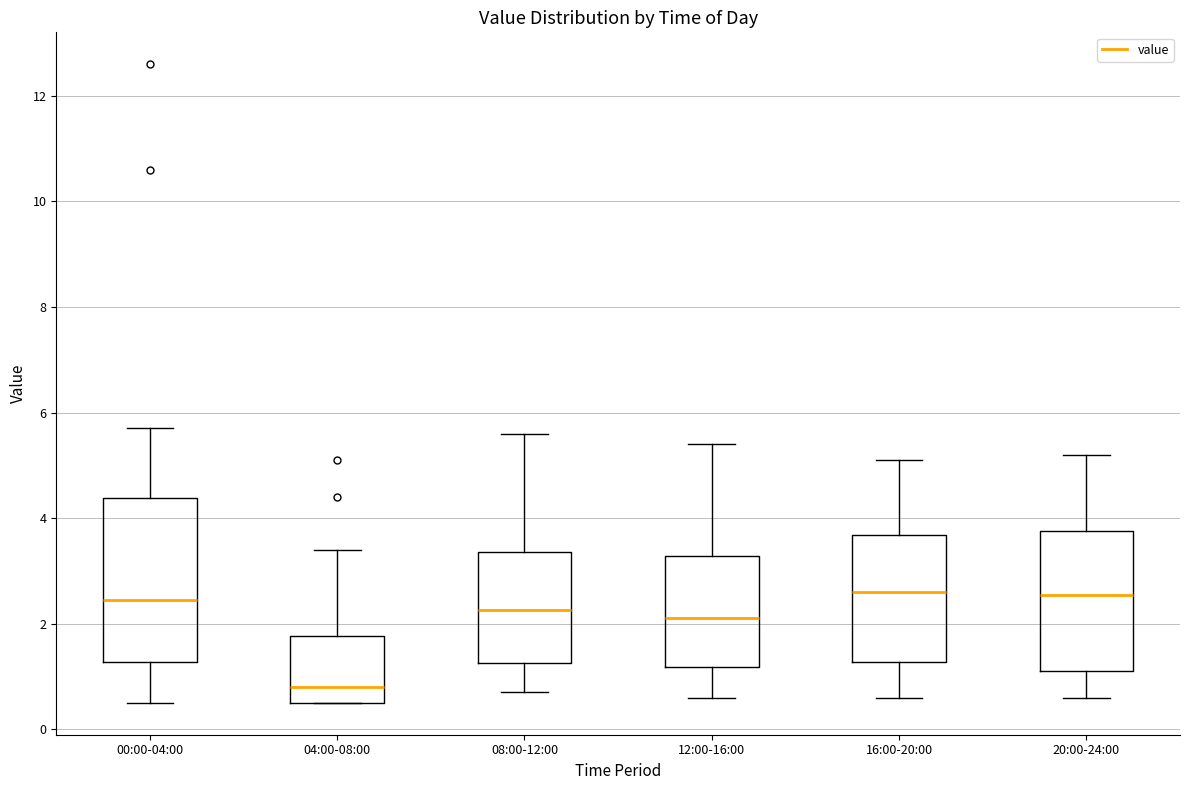

Reading left to right, read every box against the y-axis: the position of its median line, the range the box covers, and the ends of its whiskers. The values are not printed on the chart, so give them approximately, as read against the axis.

00:00-04:00: median 2.4, box 1.2 to 4.4, whiskers 0.6 to 5.8
04:00-08:00: median 0.8, box 0.6 to 1.8, whiskers 0.6 to 3.4
08:00-12:00: median 2.2, box 1.2 to 3.4, whiskers 0.8 to 5.6
12:00-16:00: median 2.2, box 1.2 to 3.2, whiskers 0.6 to 5.4
16:00-20:00: median 2.6, box 1.2 to 3.6, whiskers 0.6 to 5.2
20:00-24:00: median 2.6, box 1.2 to 3.8, whiskers 0.6 to 5.2